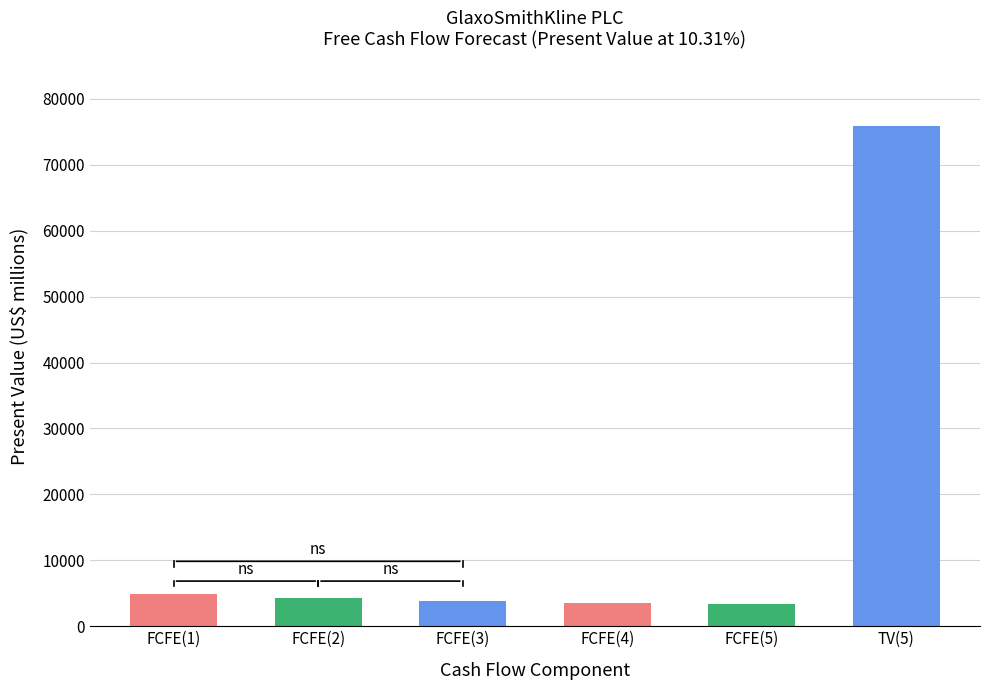

What is the average value?

15960